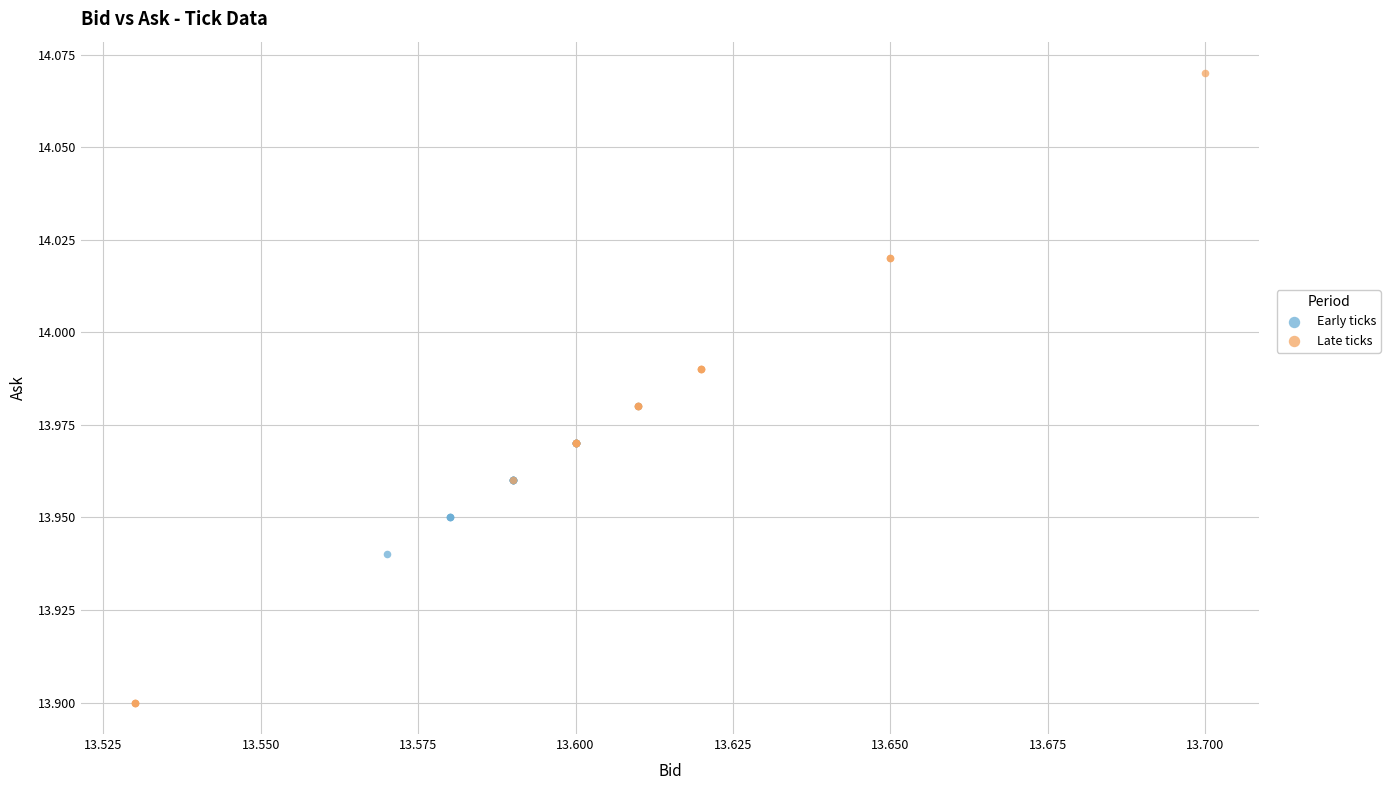

Which series reaches the maximum Y coordinate?

Late ticks